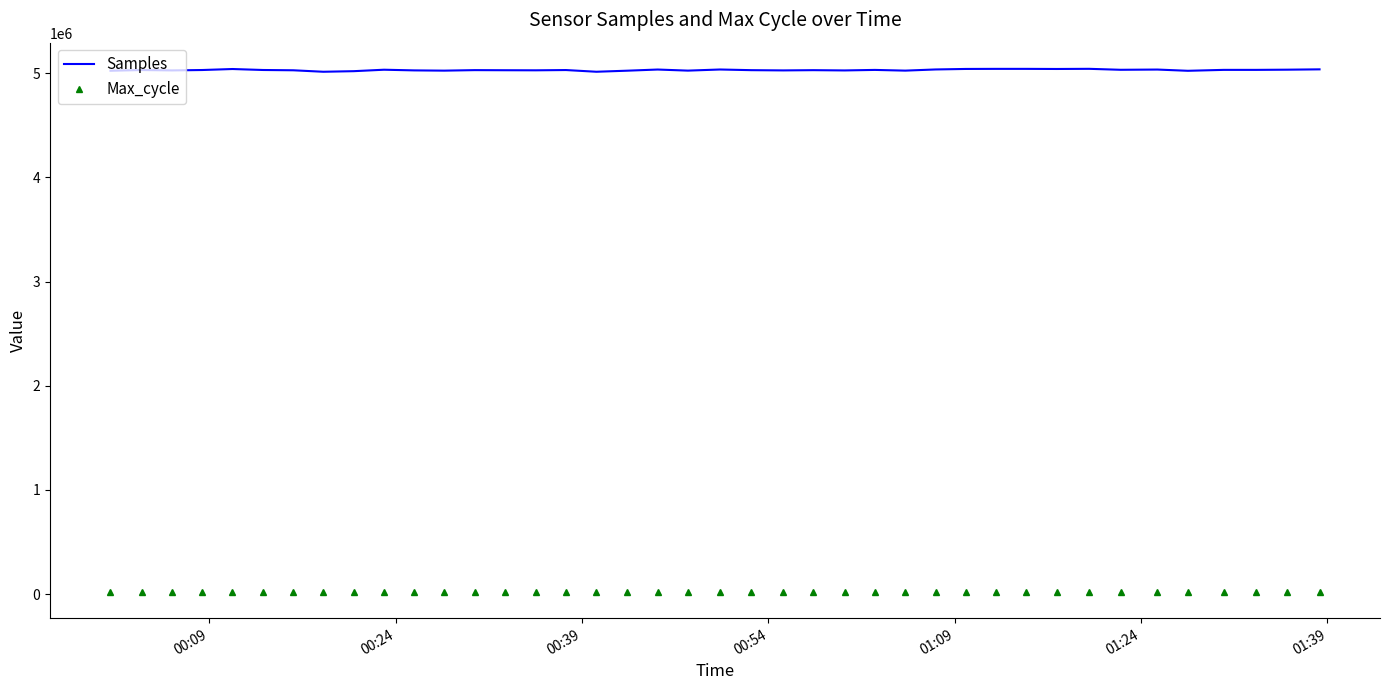

How many distinct data groups are displayed?

2